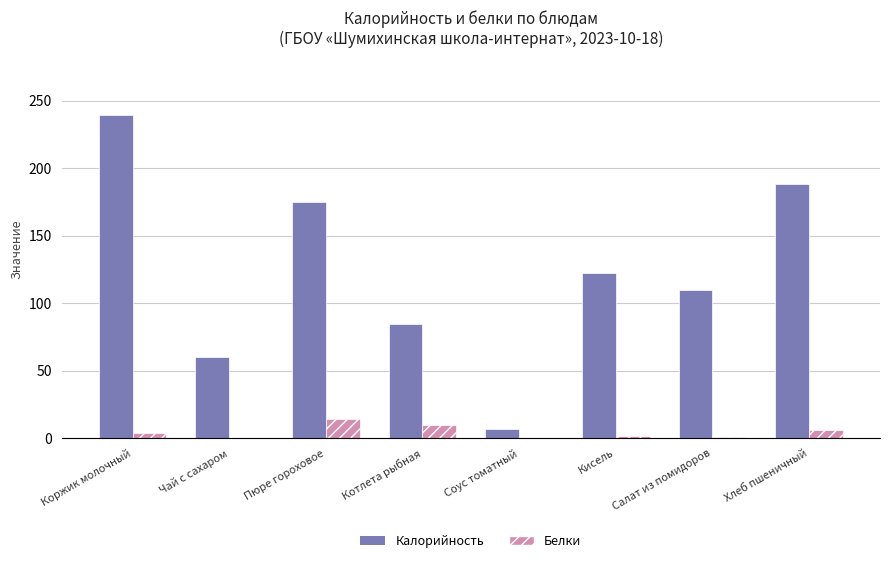

Read the Белки value at Пюре гороховое.

14.6